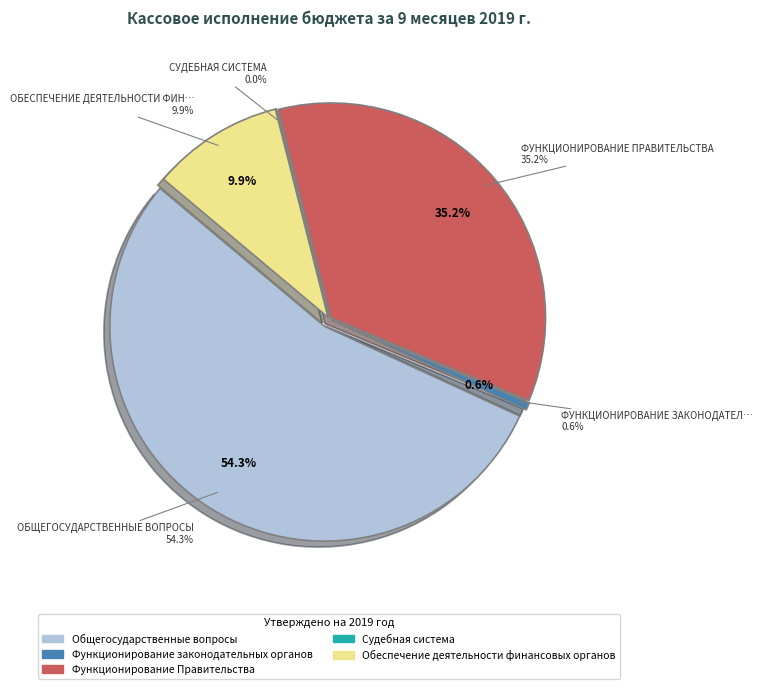

Is the sum of Обеспечение деятельности финансовых органов and Судебная система greater than half?

No